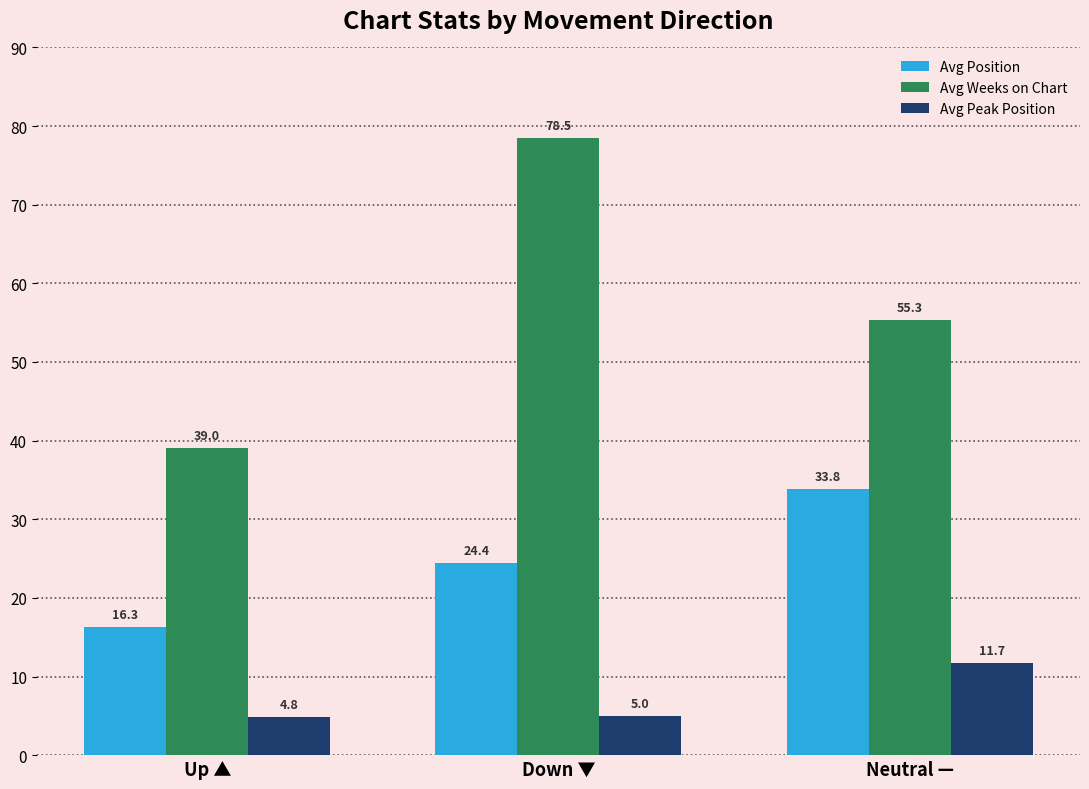

How many bars are there in total?

9